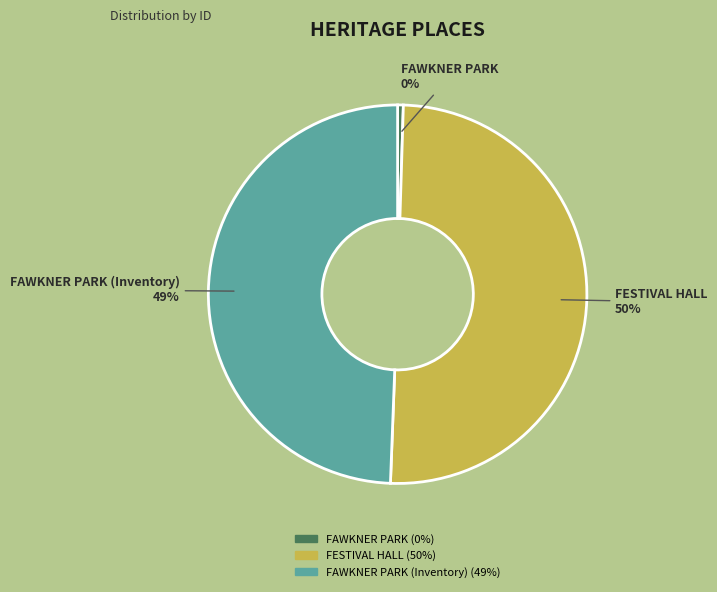

Approximately how many times larger is the value at FAWKNER PARK (Inventory) compared to FAWKNER PARK?

101.7